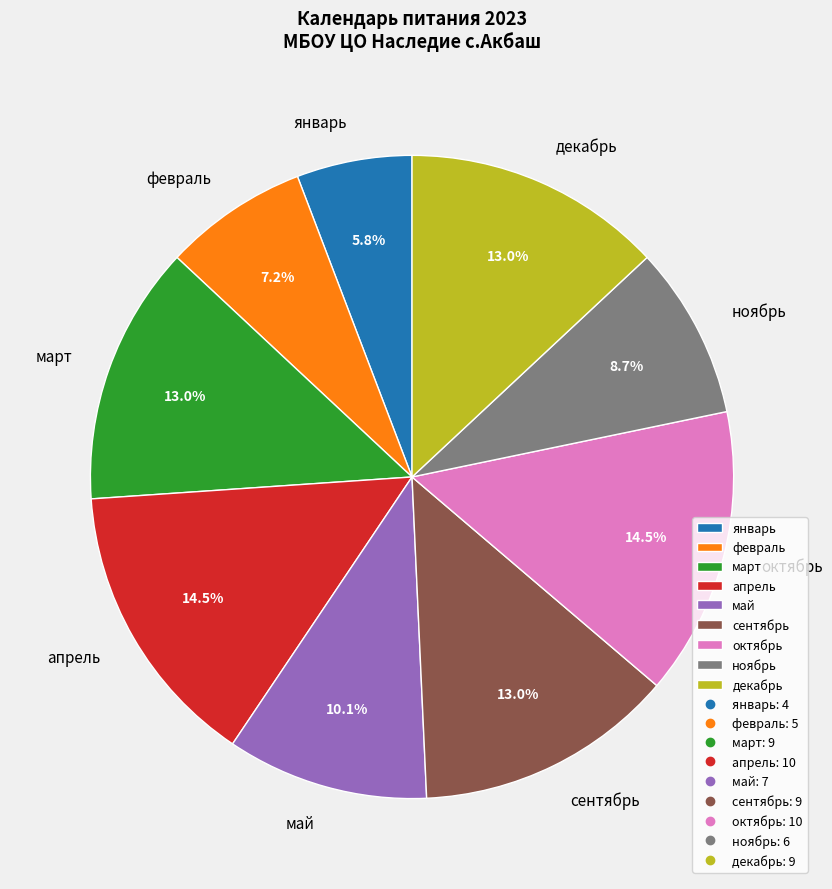

Count the number of slices in the pie.

9